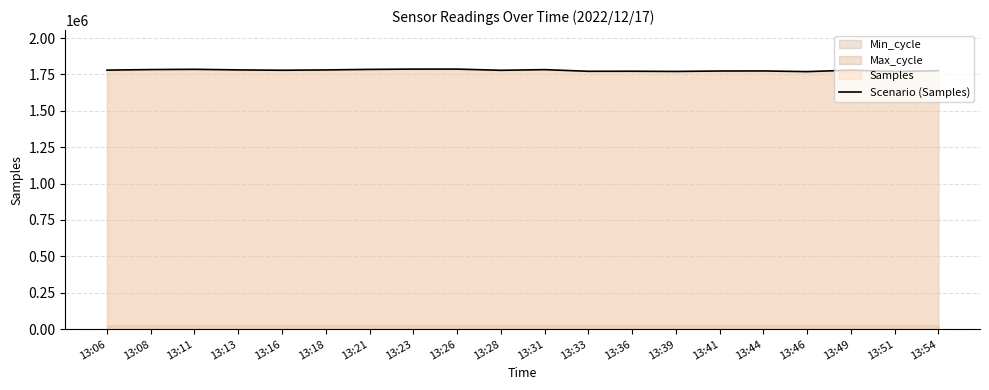

What is the change in value from 13:21 to 13:26?

+2073